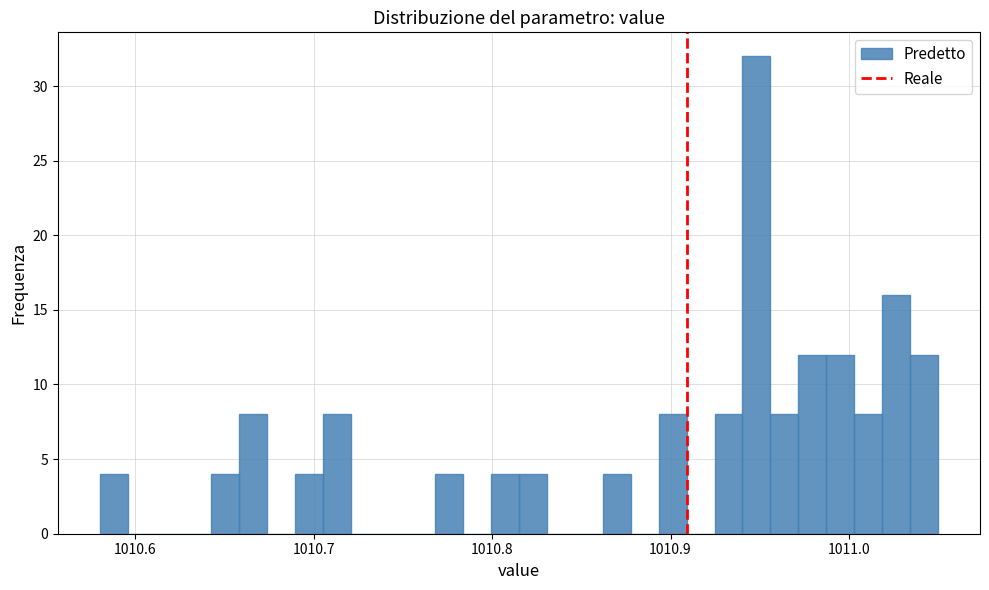

Read against the x-axis, roughly where is the centre of the tallest bar?

1010.95